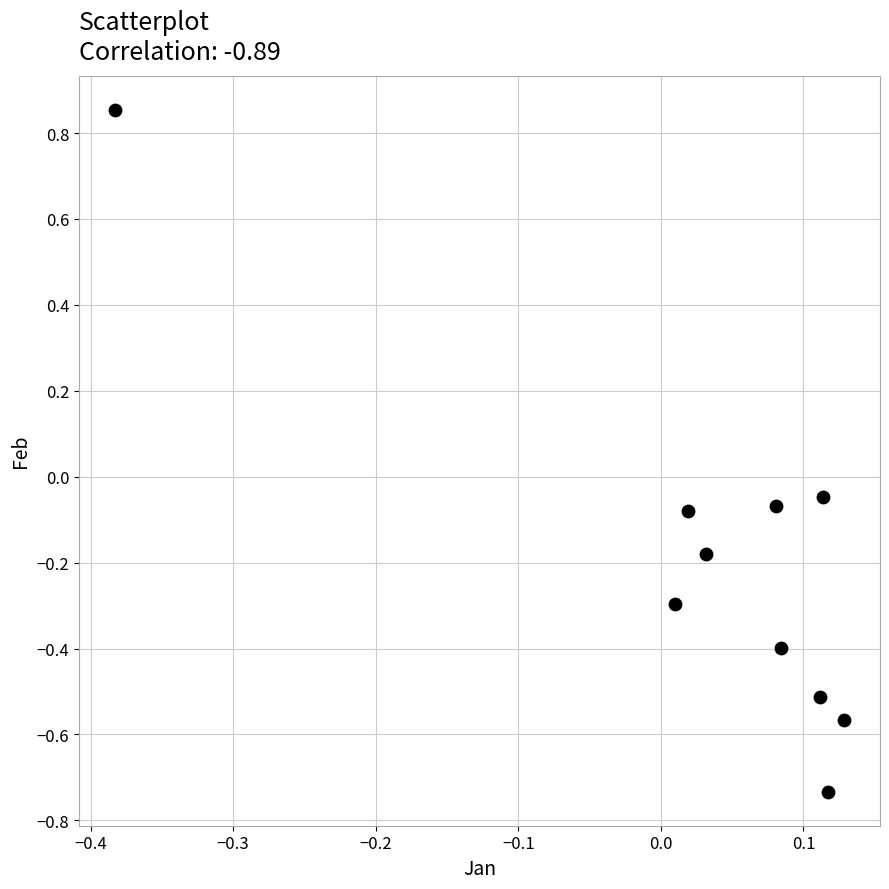

What is the range of X values (max minus min)?

0.5